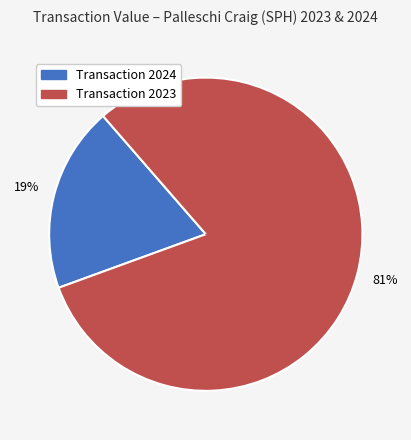

To the nearest percent, what is the difference between the largest and smallest slice percentages?

62%